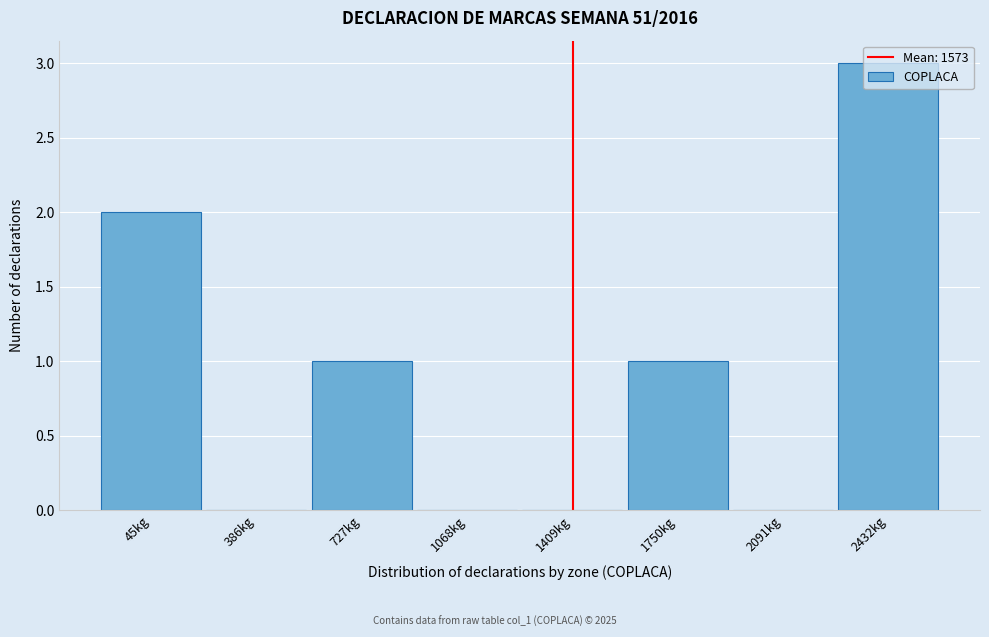

What is the sum of all values?

7